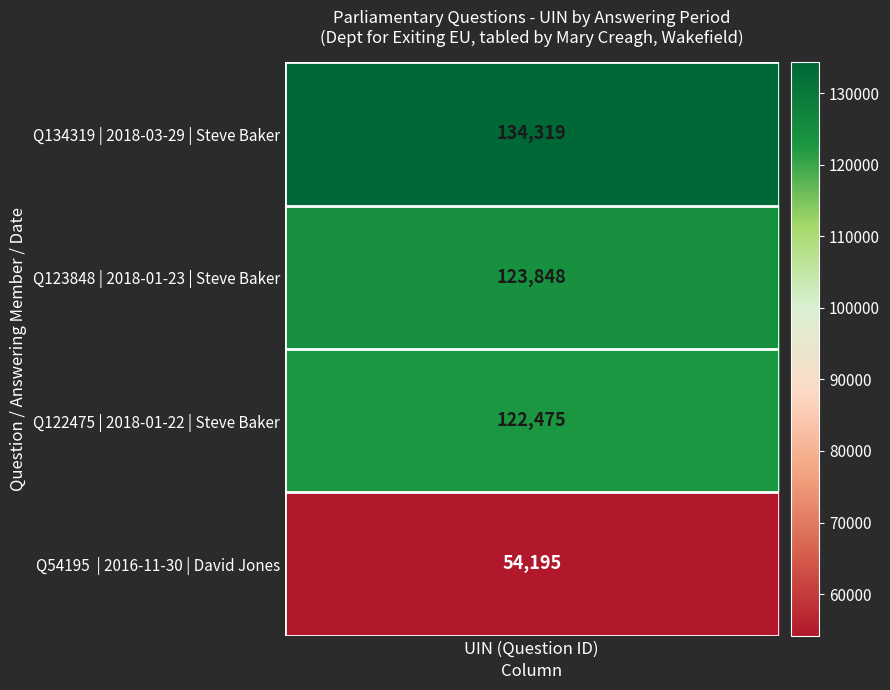

Reading left to right, what are all the values shown in this chart?

134319	123848	122475	54195